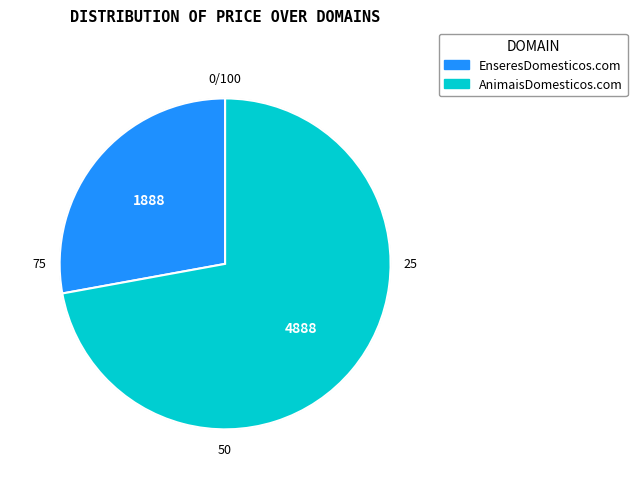

Combined, do AnimaisDomesticos.com and EnseresDomesticos.com account for over 50%?

Yes